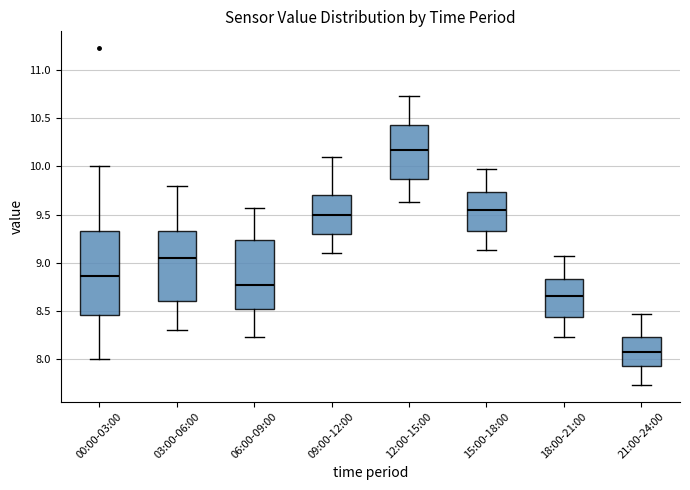

Reading left to right, transcribe this box plot: for each box, give where its median line is, the range the box spans, and where its two whiskers end, as read against the y-axis. The values are not printed on the chart, so give them approximately, as read against the axis.

00:00-03:00: median 8.85, box 8.45 to 9.35, whiskers 8.00 to 10.00
03:00-06:00: median 9.05, box 8.60 to 9.35, whiskers 8.30 to 9.80
06:00-09:00: median 8.75, box 8.50 to 9.25, whiskers 8.25 to 9.55
09:00-12:00: median 9.50, box 9.30 to 9.70, whiskers 9.10 to 10.10
12:00-15:00: median 10.15, box 9.85 to 10.45, whiskers 9.65 to 10.75
15:00-18:00: median 9.55, box 9.35 to 9.75, whiskers 9.15 to 9.95
18:00-21:00: median 8.65, box 8.45 to 8.85, whiskers 8.25 to 9.05
21:00-24:00: median 8.05, box 7.95 to 8.25, whiskers 7.75 to 8.45